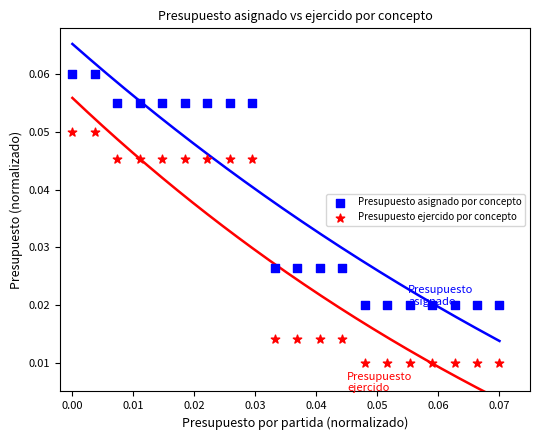

Which series contains the highest Y value?

Presupuesto asignado por concepto